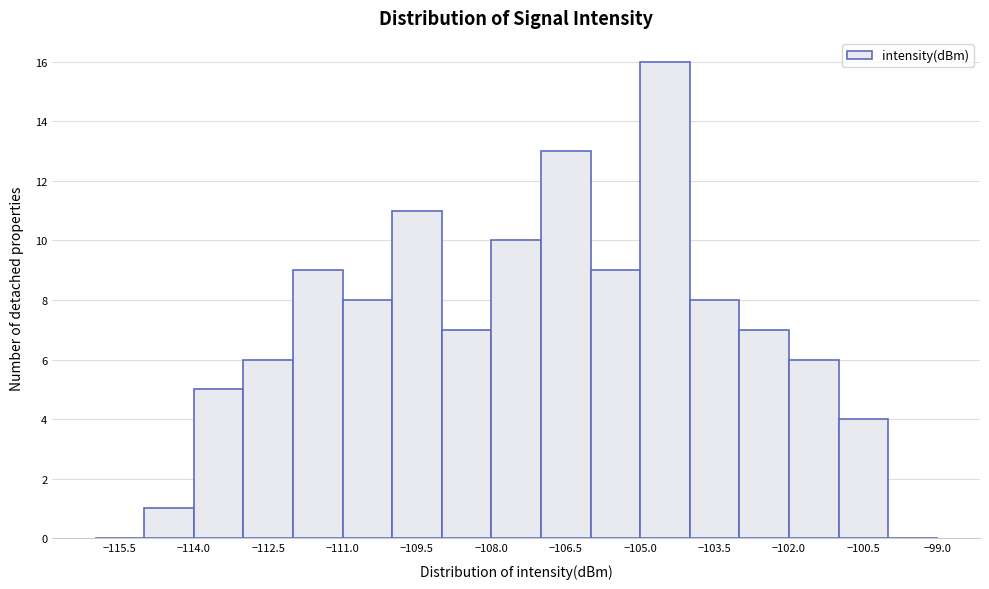

How tall is the bar that spans -103 to -102 on the x-axis? The values are not printed on the chart, so give them approximately, as read against the axis.

7